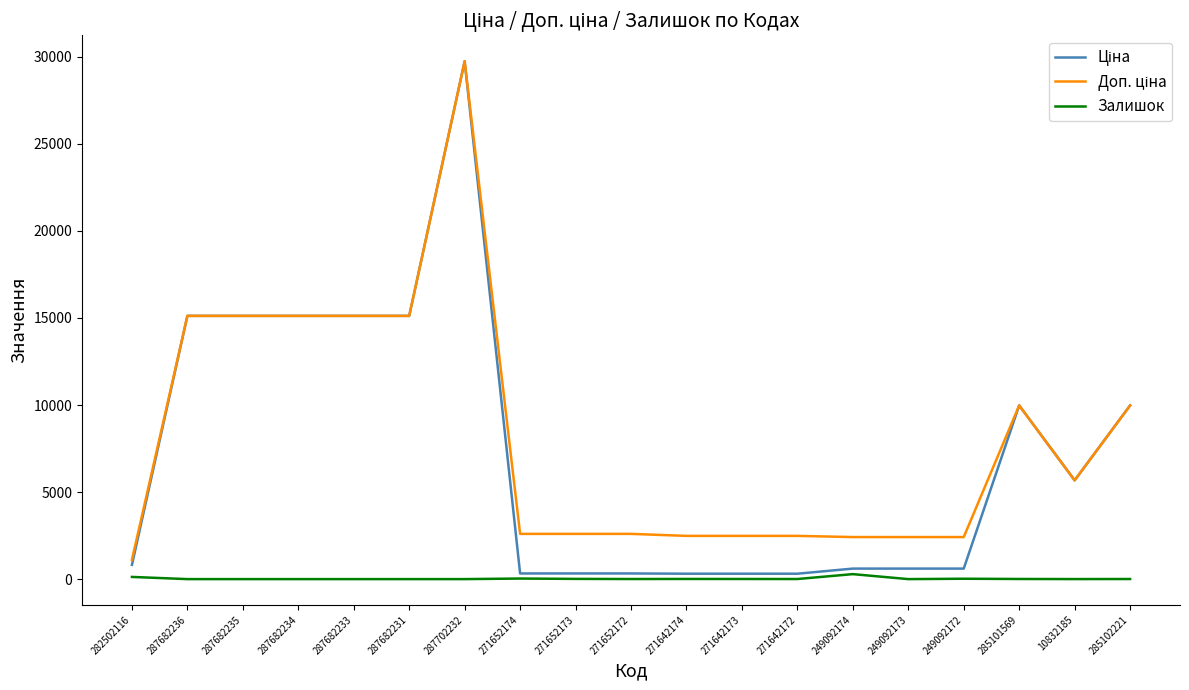

True or false: Залишок has a value of 5.0 at 271652172.

True